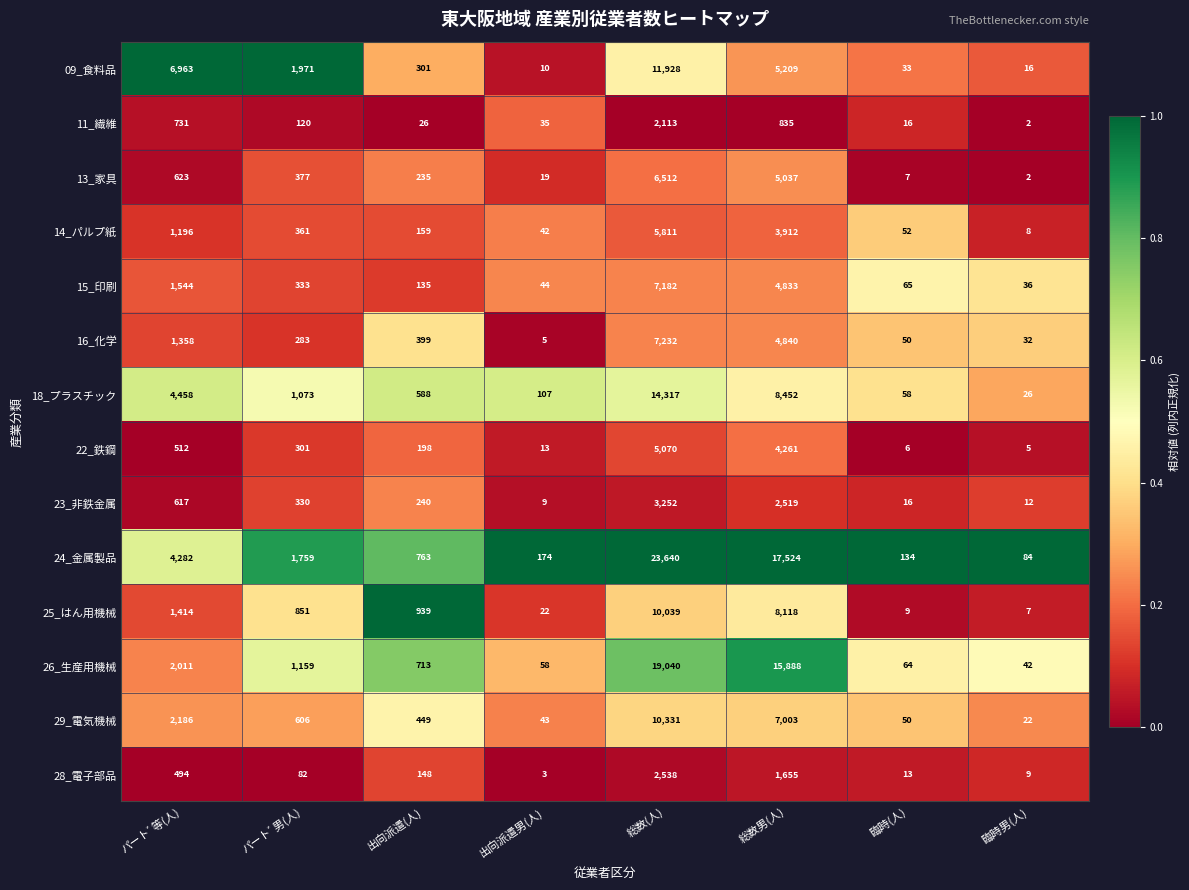

Which series has the largest total across all categories?

24_金属製品